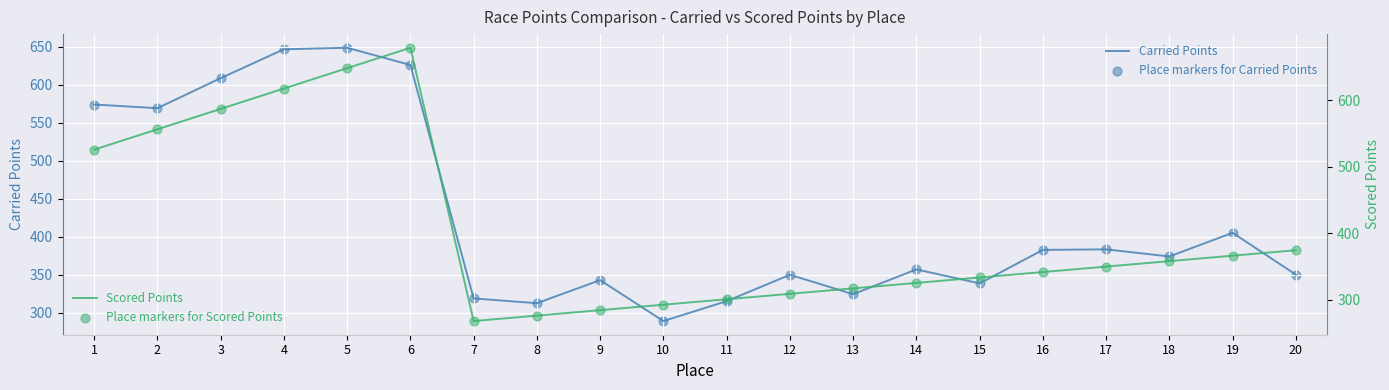

Which series contains the highest Y value?

Scored Points